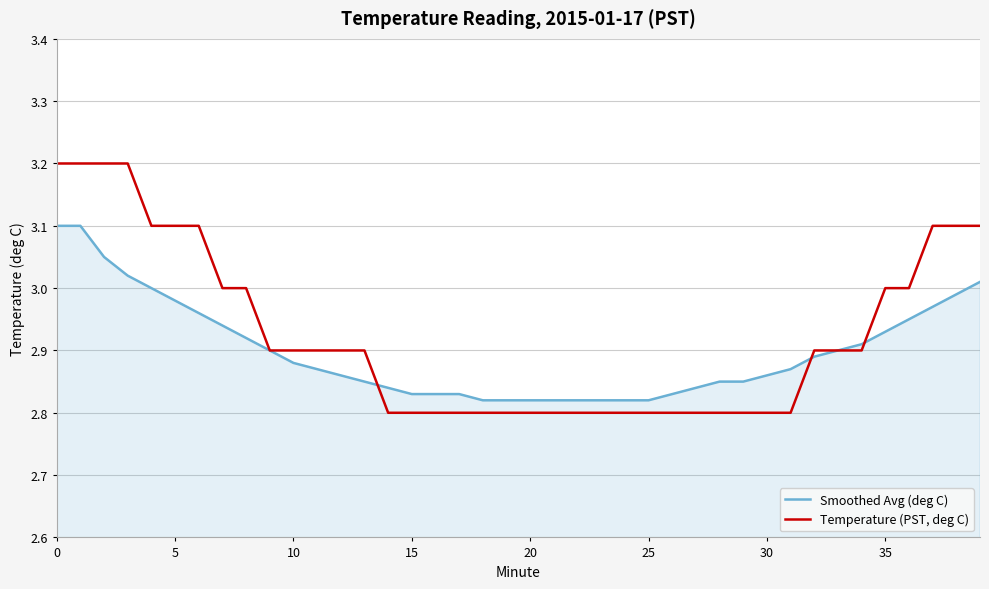

Does the chart have visible grid lines?

Yes